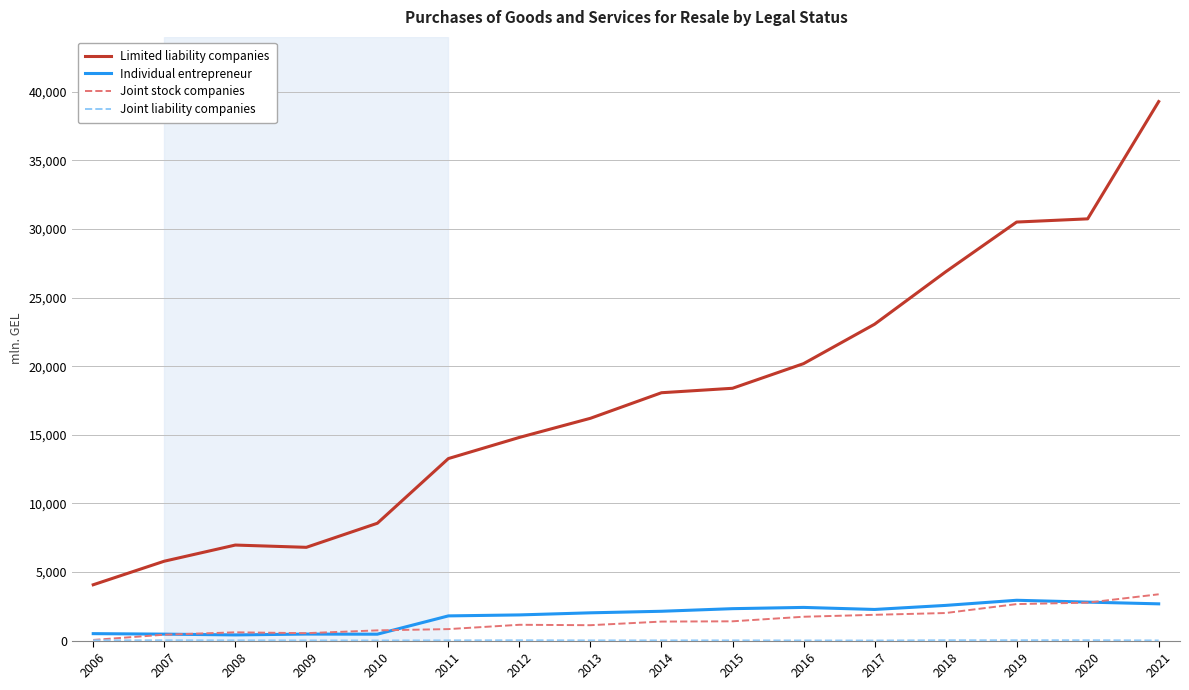

Between 2016 and 2019, which series saw the biggest shift?

Limited liability companies